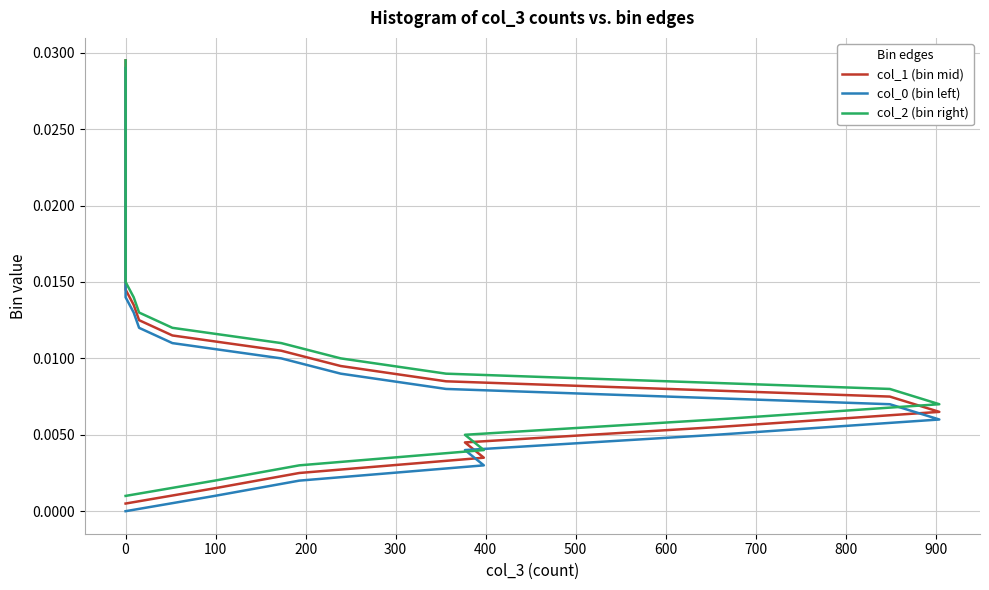

True or false: col_0 (bin left) and col_1 (bin mid) intersect in this chart.

False